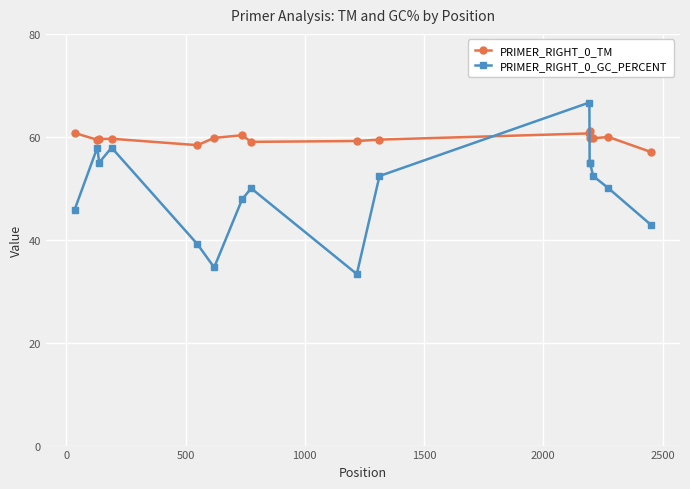

True or false: PRIMER_RIGHT_0_TM and PRIMER_RIGHT_0_GC_PERCENT cross at least once.

True